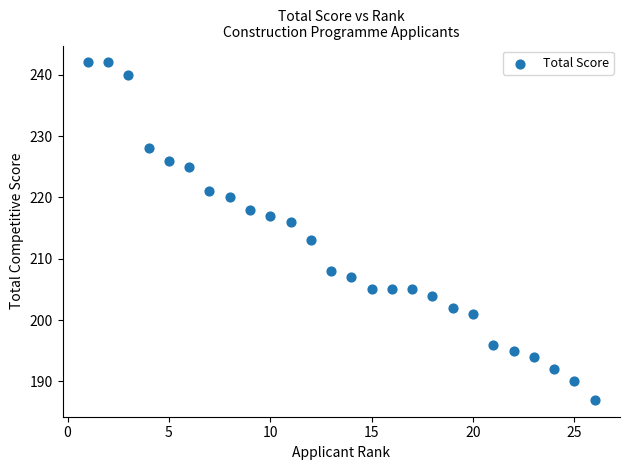

What Y value in the scatter plot is closest to 214?

213